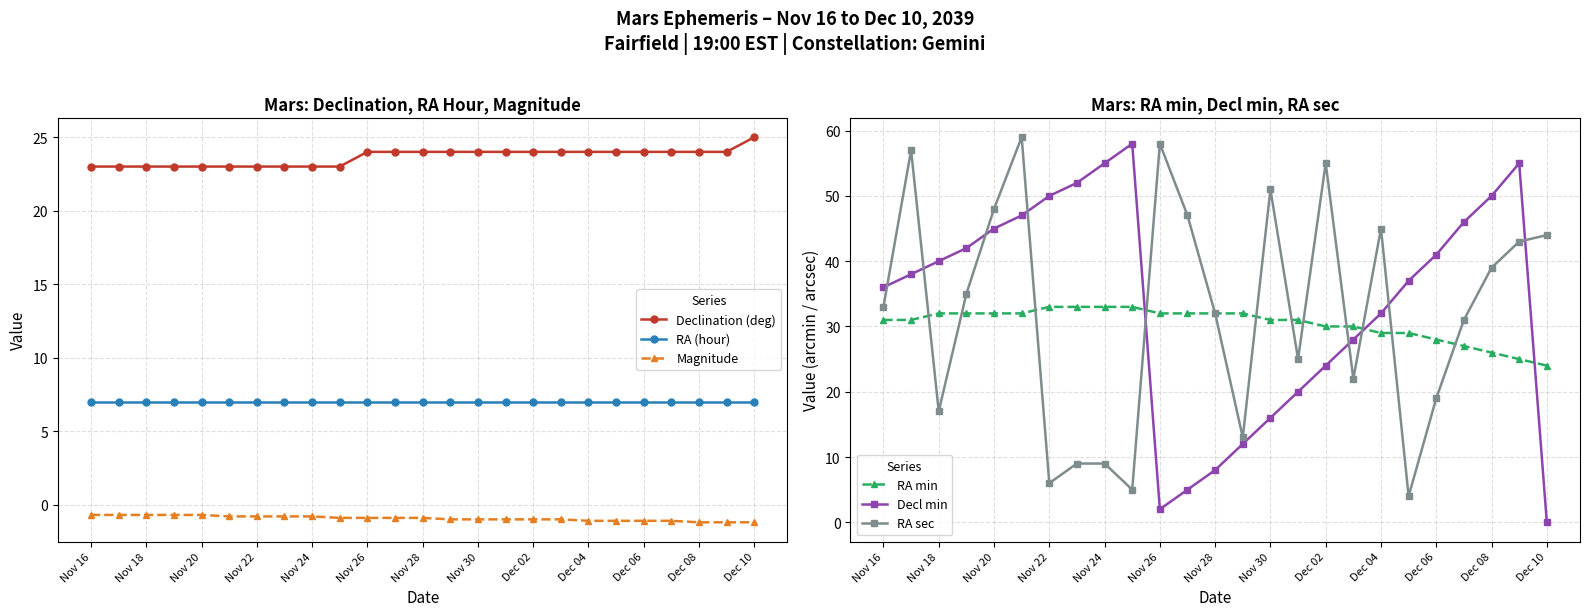

True or false: RA (hour) and Magnitude cross at least once.

False